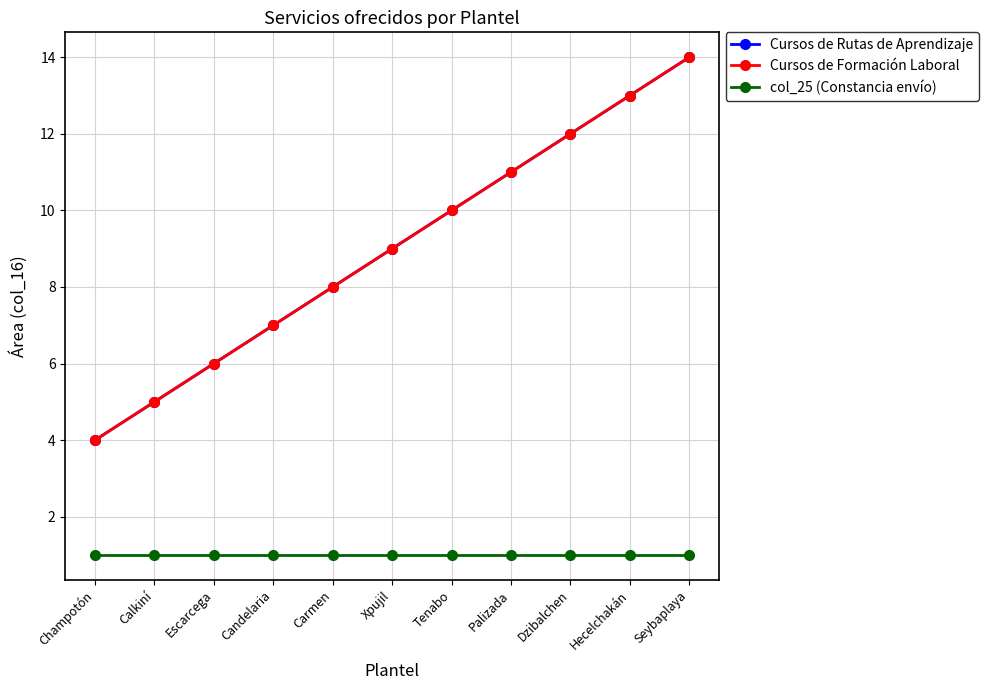

Does the chart have visible grid lines?

Yes